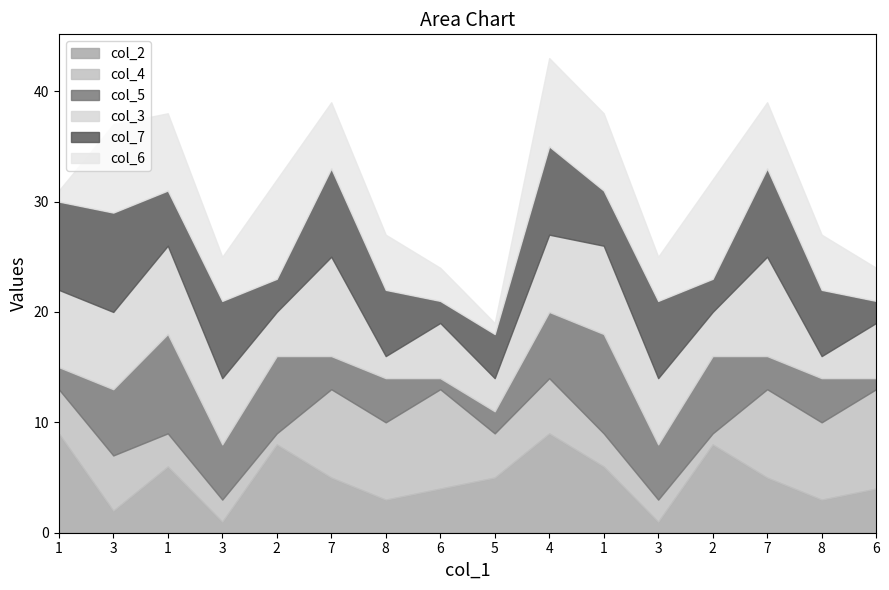

Rank the series by their maximum value, from highest to lowest.

col_2, col_4, col_5, col_3, col_7, col_6